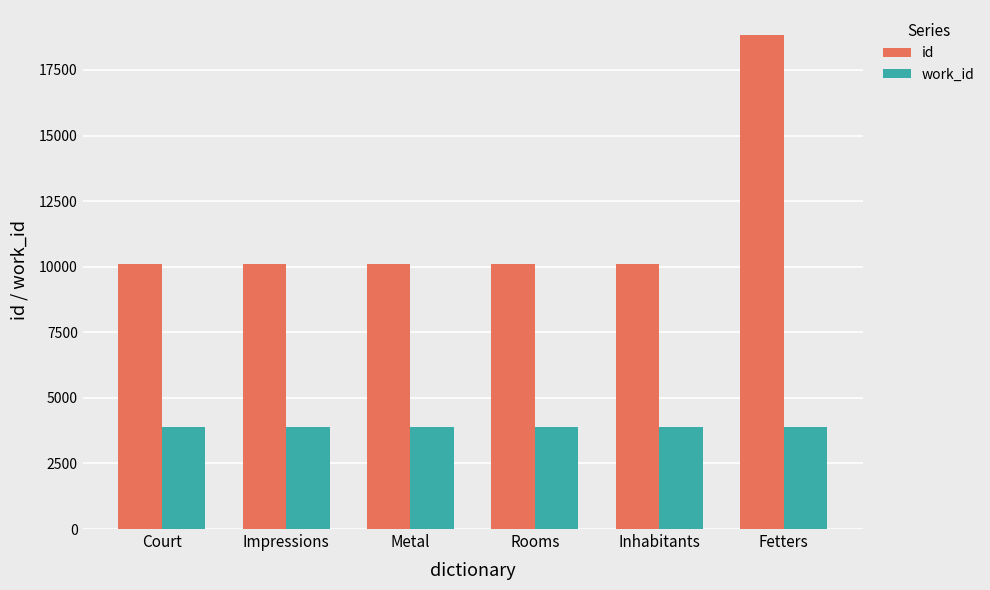

What is the maximum value shown in the chart?

18843